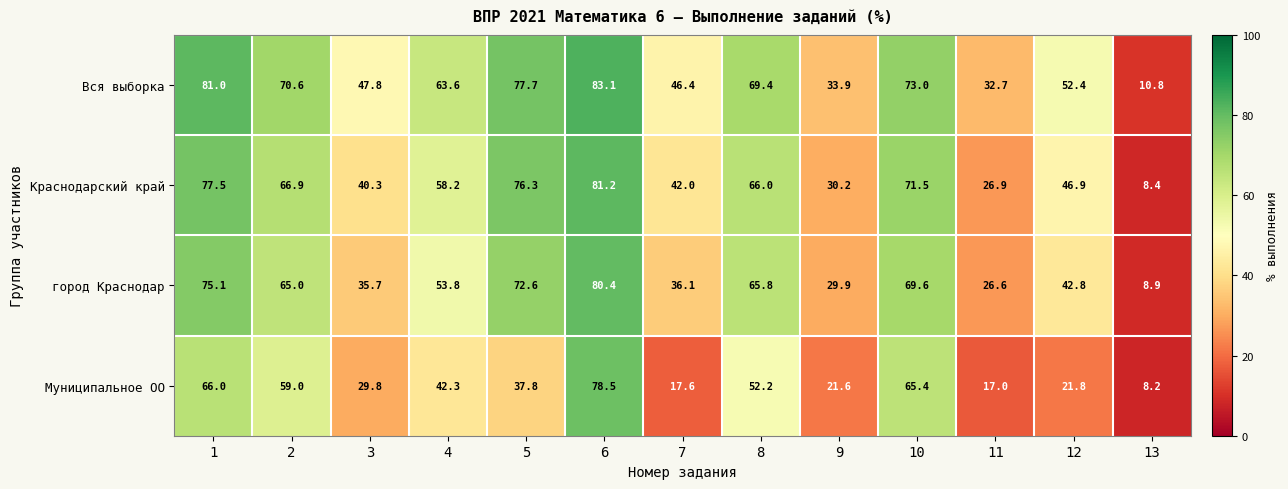

Between 1 and 4, which series saw the biggest shift?

Муниципальное ОО